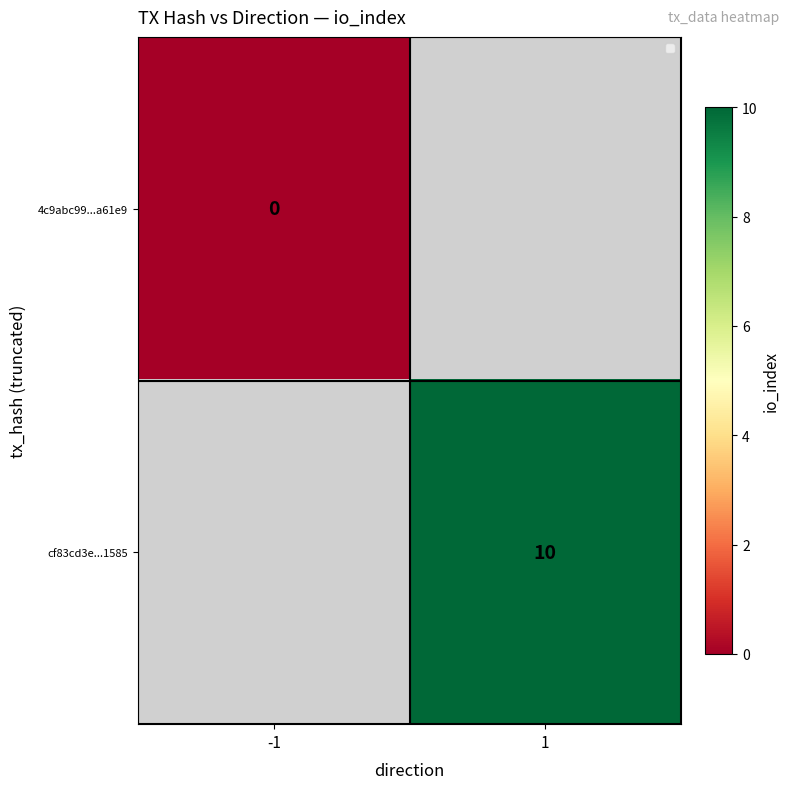

At how many categories does at least one series exceed 6?

1